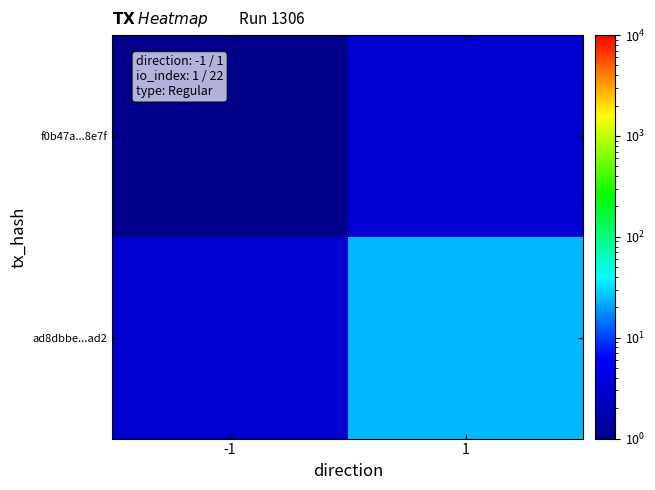

Reading left to right, list all the values displayed in this chart.

f0b47a...8e7f: -1=1	1=3
ad8dbbe...ad2: -1=3	1=24